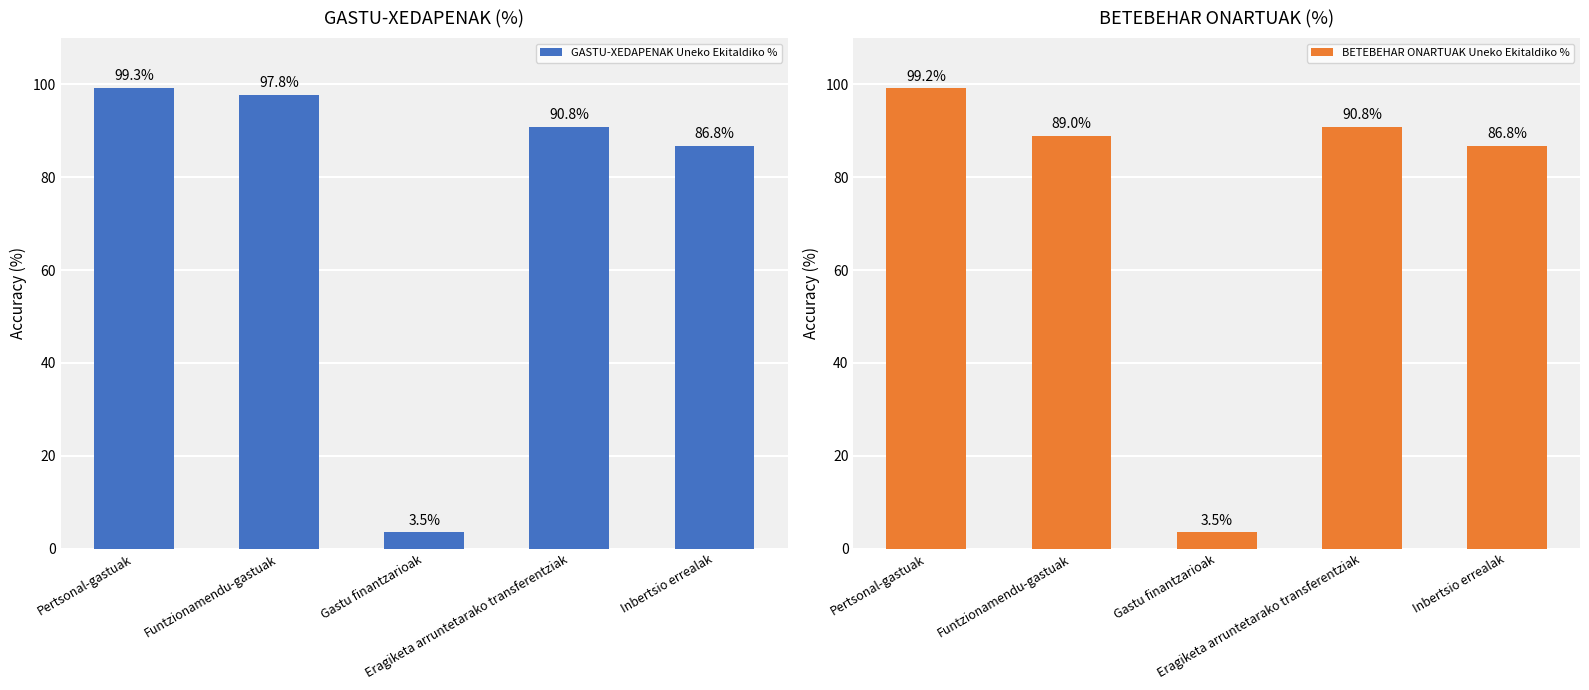

How many data points in BETEBEHAR ONARTUAK Uneko Ekitaldiko % are less than 88?

2